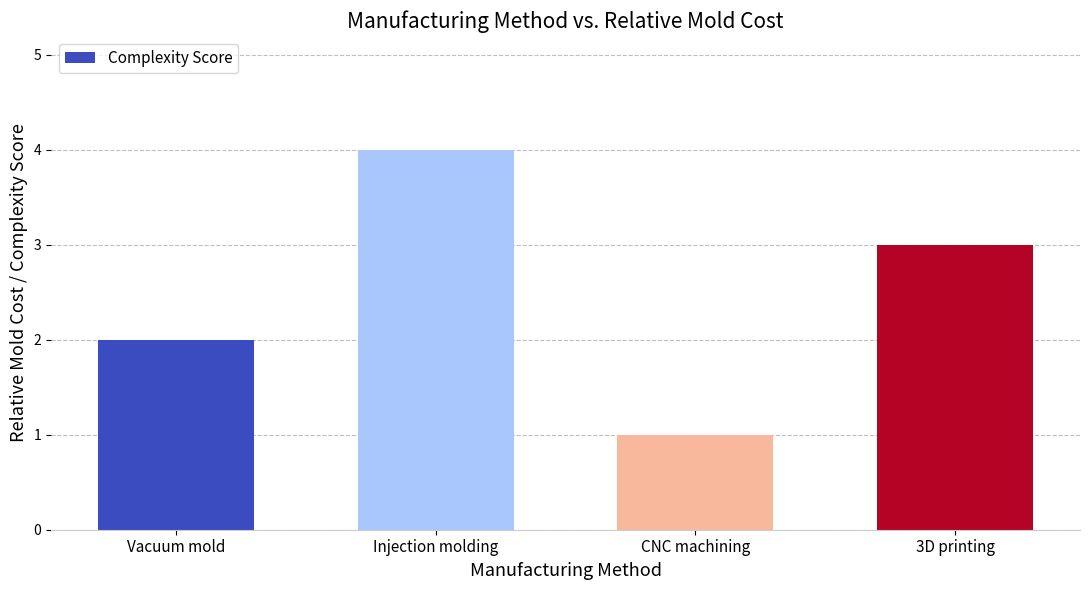

How many series are shown in this chart?

1